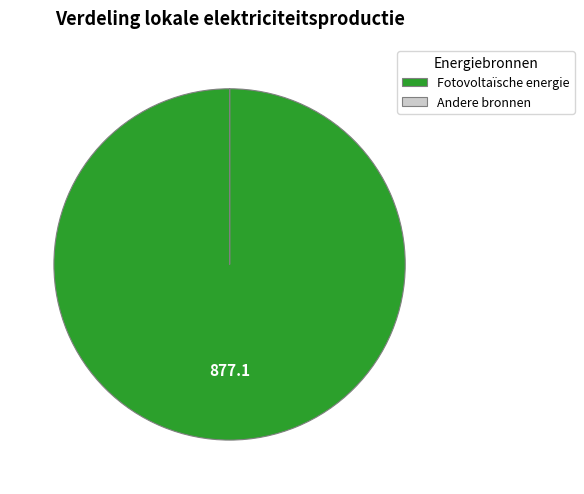

What is the majority slice?

Fotovoltaïsche energie